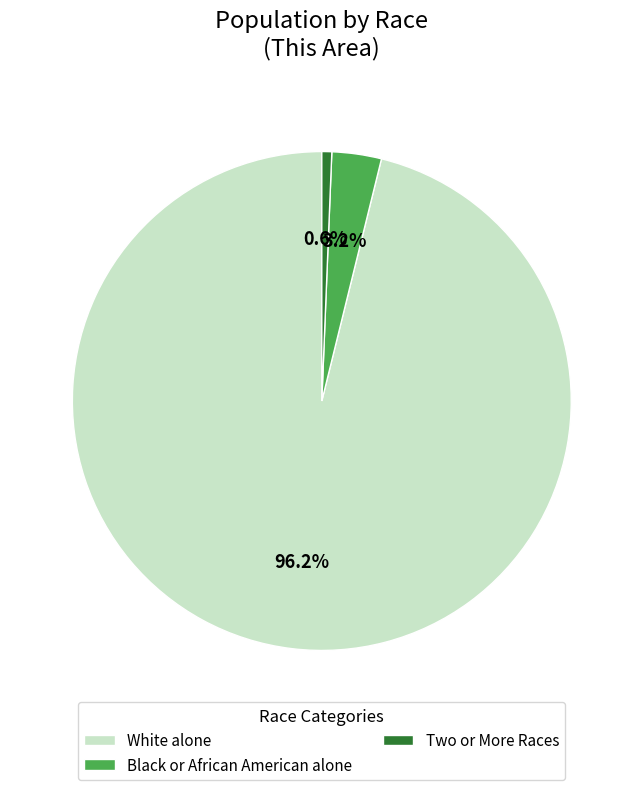

Between White alone and Two or More Races, which is larger?

White alone